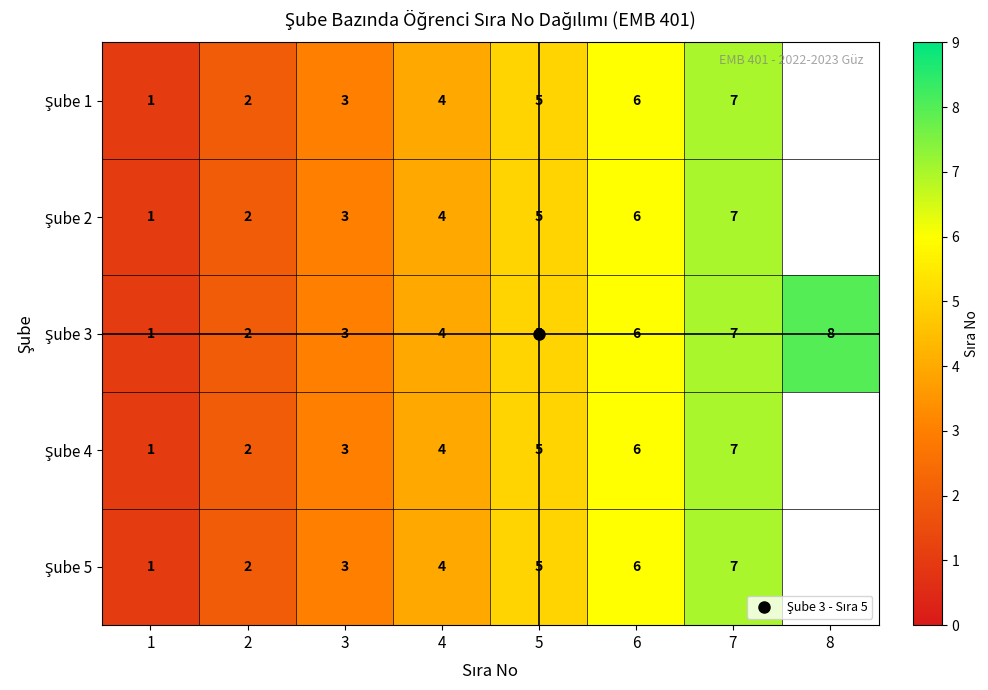

Rank the series by their maximum value, from highest to lowest.

Şube 3, Şube 1, Şube 2, Şube 4, Şube 5